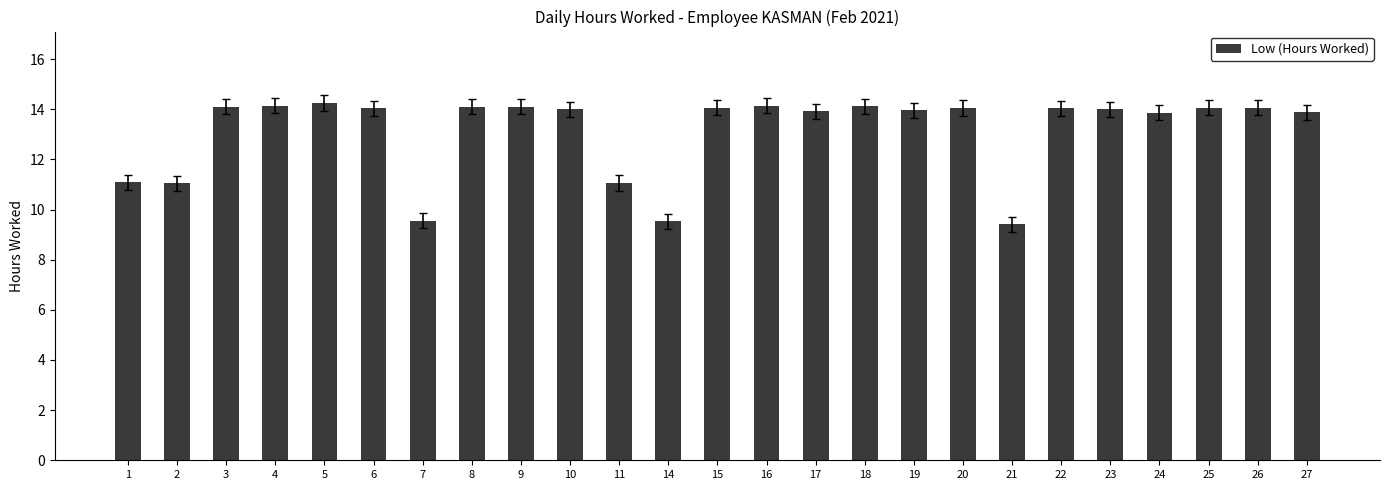

What is the value of the 13th bar from the left?

14.1